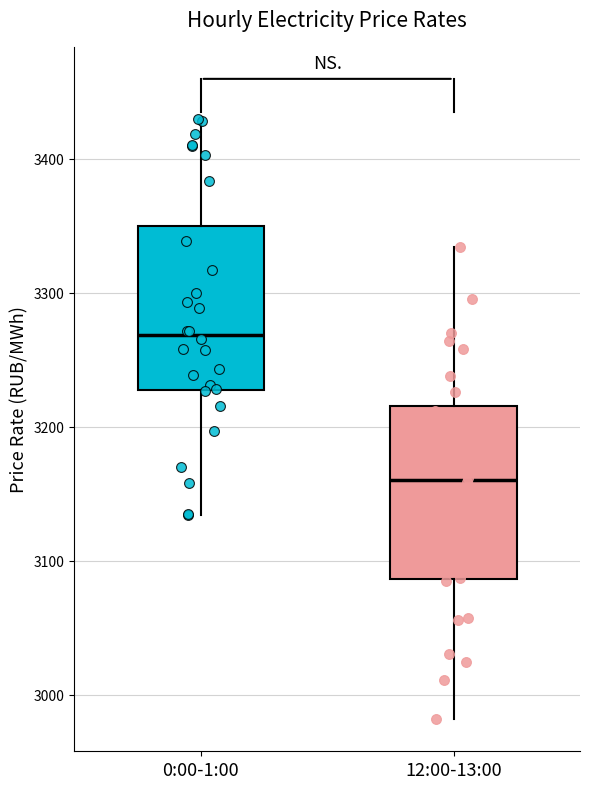

Reading left to right, read every box against the y-axis: the position of its median line, the range the box covers, and the ends of its whiskers. The values are not printed on the chart, so give them approximately, as read against the axis.

0:00-1:00: median 3270, box 3230 to 3350, whiskers 3130 to 3430
12:00-13:00: median 3160, box 3090 to 3220, whiskers 2980 to 3330